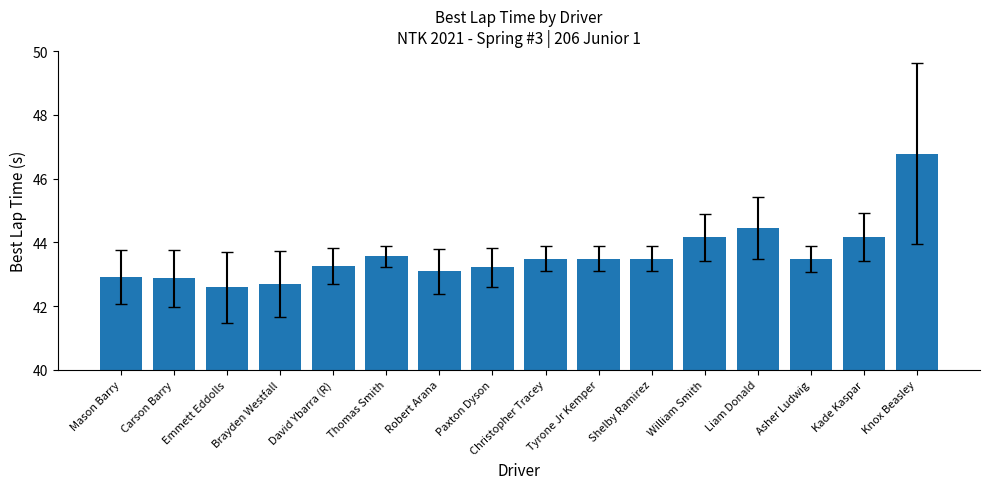

What is the approximate value at Emmett Eddolls?

42.6